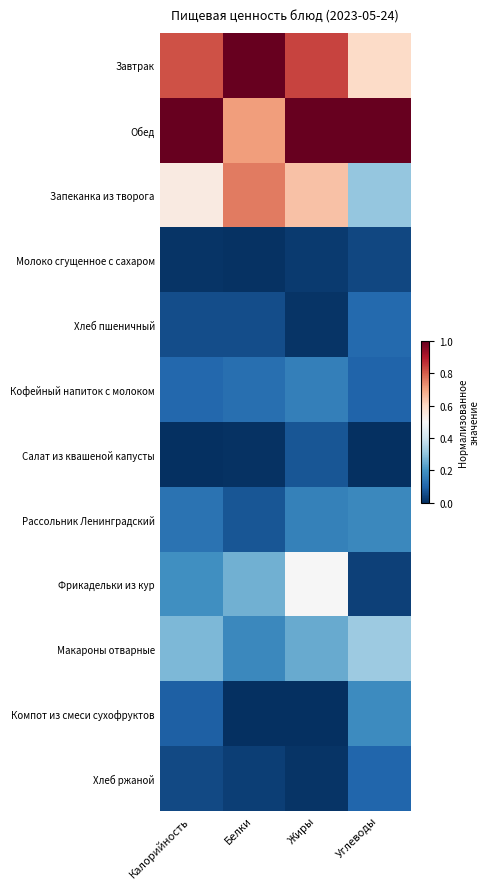

What is the total value across all series at Калорийность?

3.3